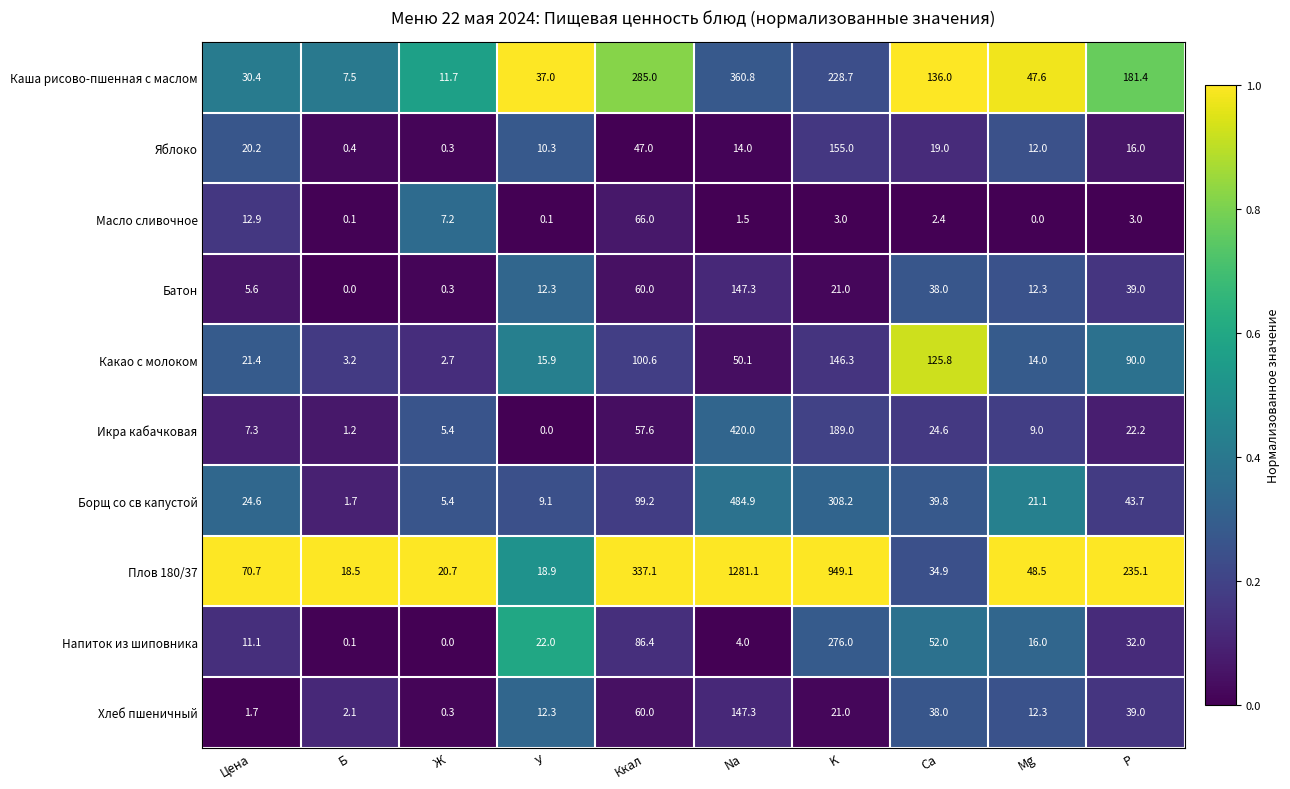

Which category has the highest value in the Напиток из шиповника series?

K